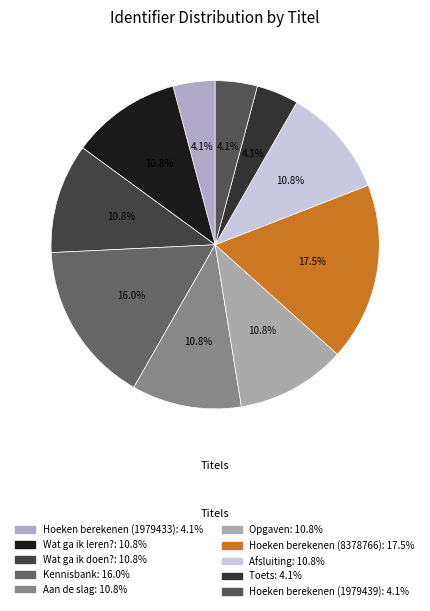

Does Aan de slag represent more than half of the total?

No